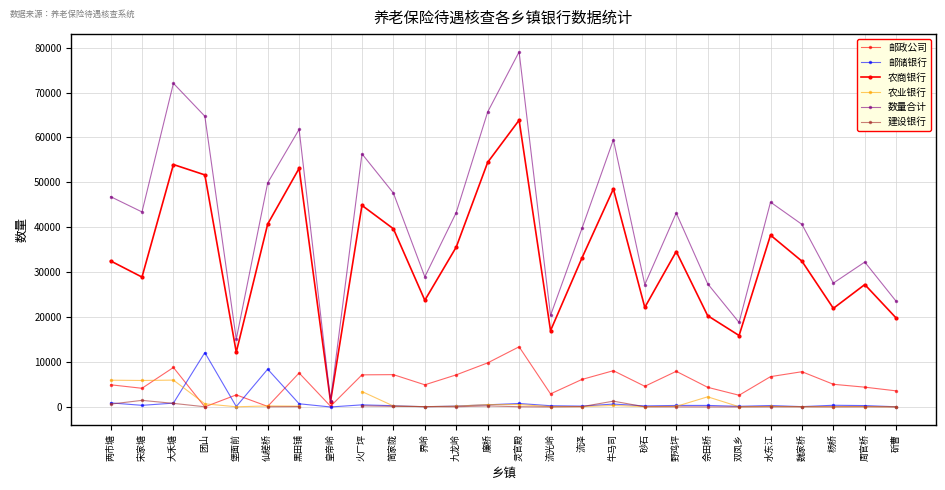

What is the label of the 9th point from the right?

砂石